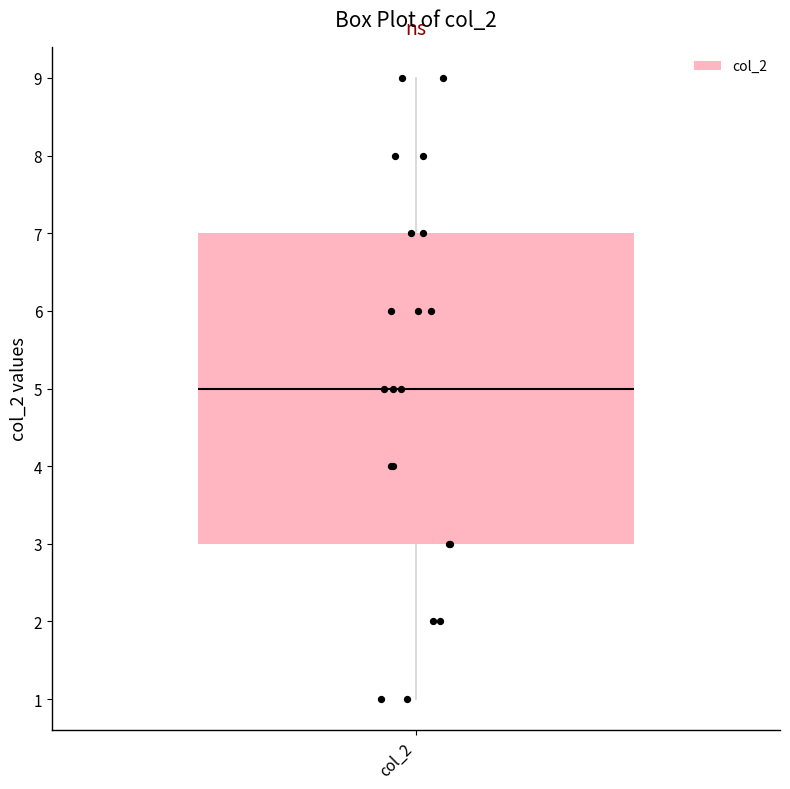

Read this box plot against the y-axis: the position of the median line, the range covered by the box, and the ends of both whiskers. The values are not printed on the chart, so give them approximately, as read against the axis.

median 5, box 3 to 7, whiskers 1 to 9